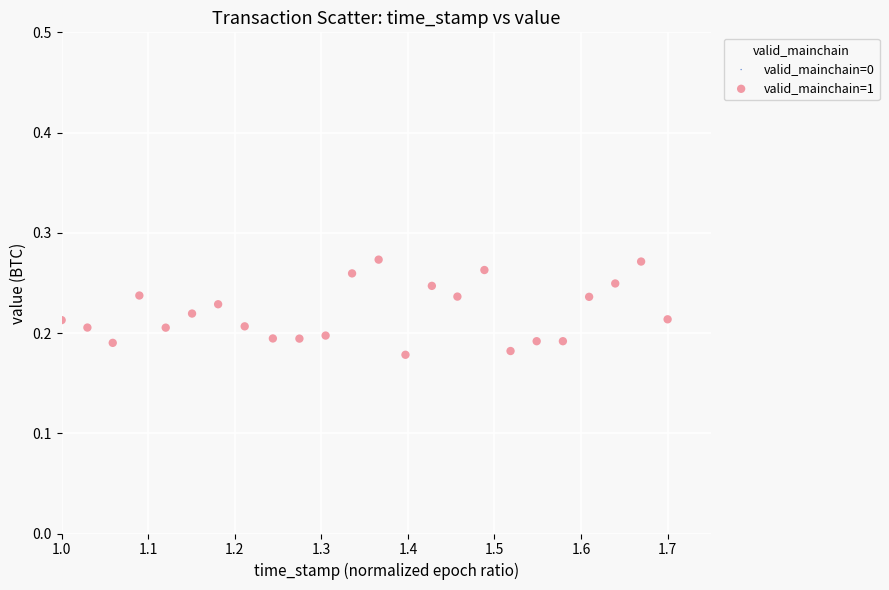

What is the range of X values (max minus min)?

0.7